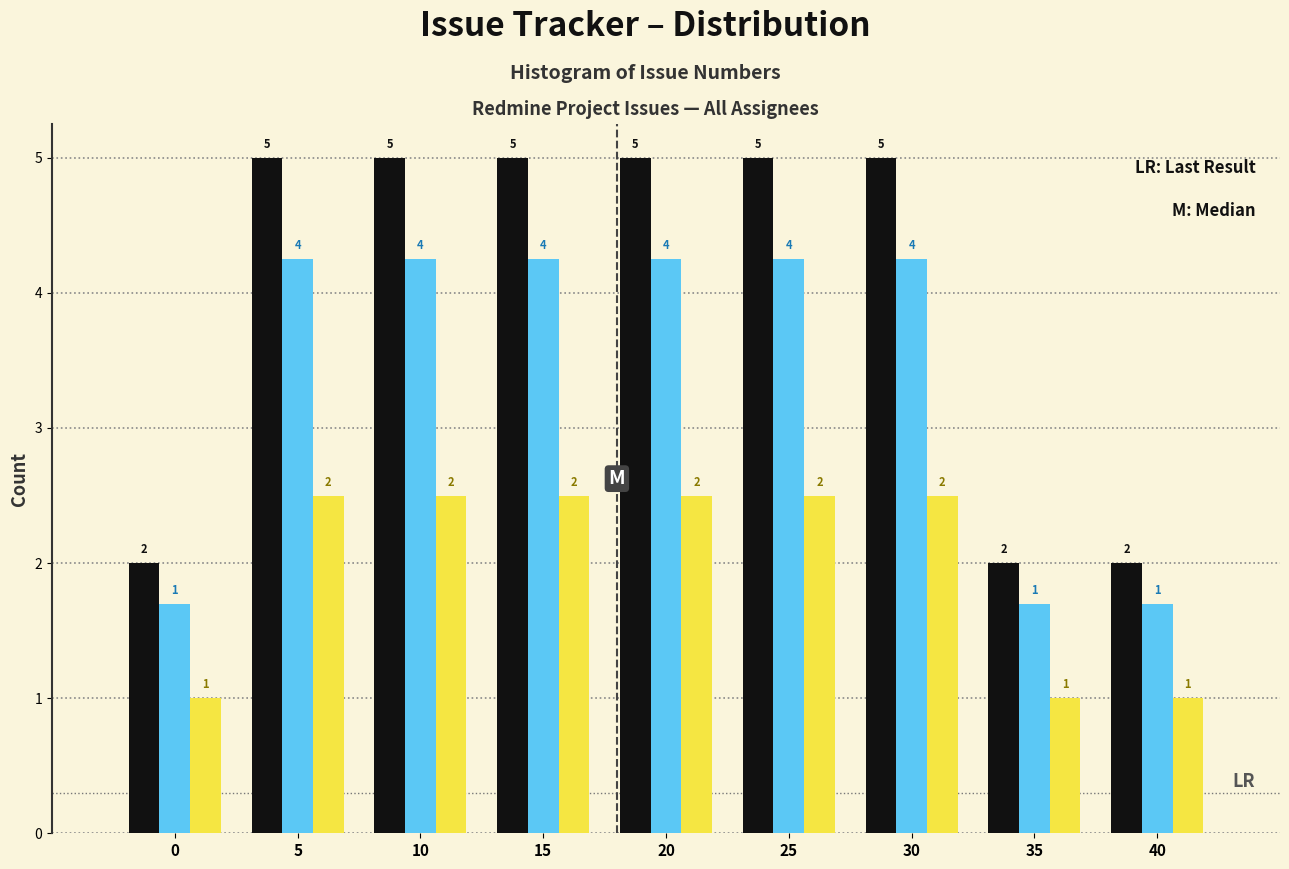

What is the smallest value displayed?

1.0